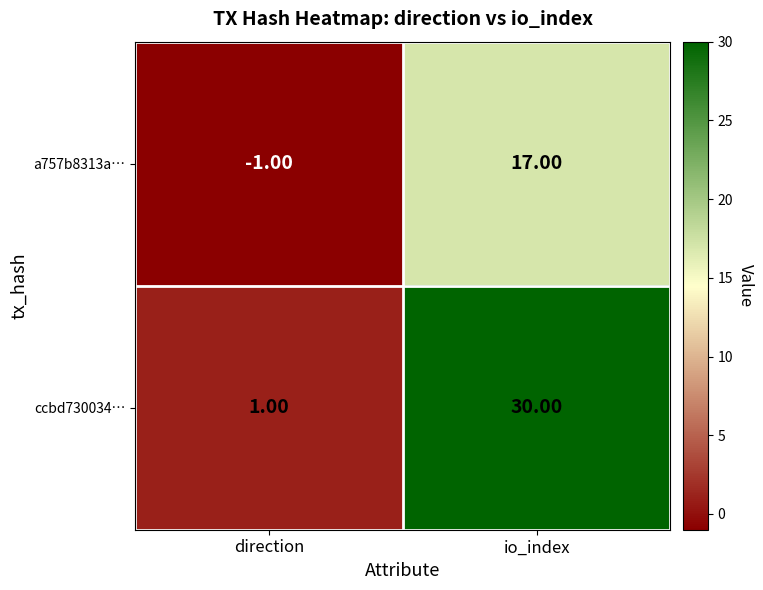

What is the sum of the ccbd730034… values at direction and io_index?

31